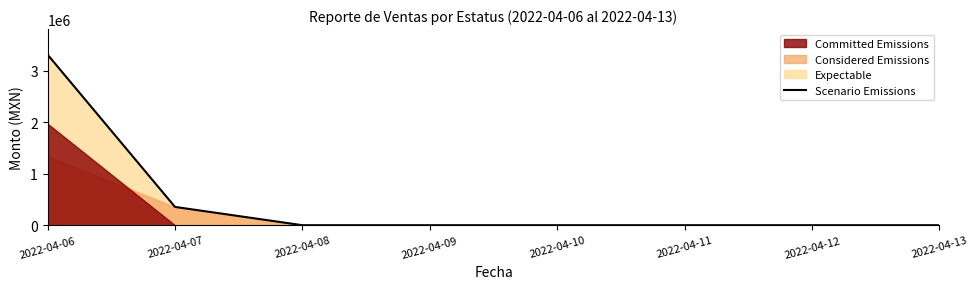

Reading right to left, list all the values displayed in this chart.

0.0	0.0	0.0	0.0	0.0	0.0	355366.0	3312561.9